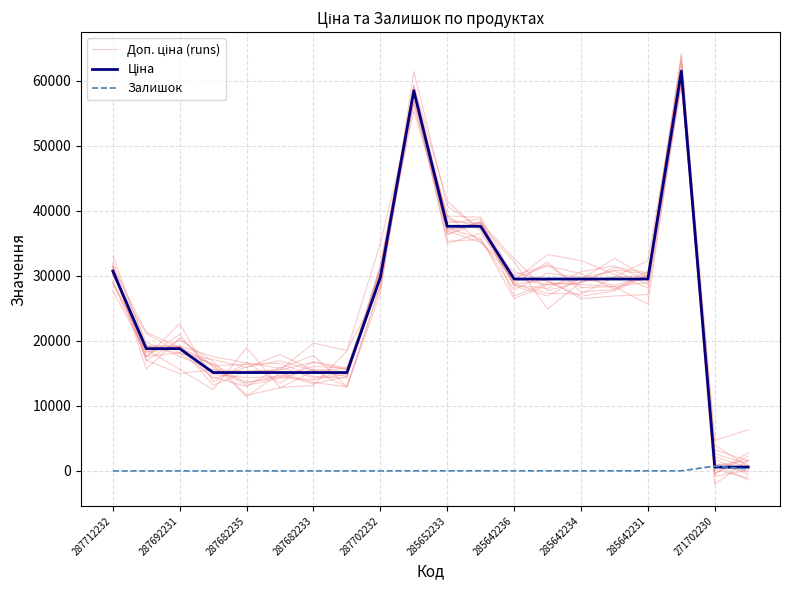

Between 14 and 17, which series saw the biggest shift?

Ціна